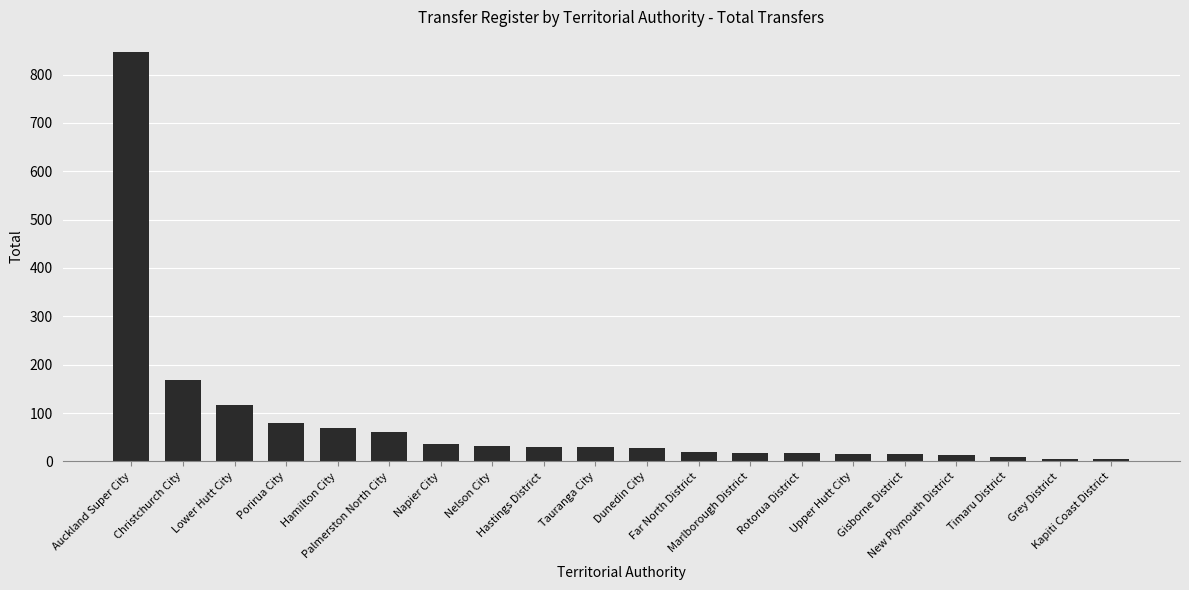

How many data points does each series have?

20